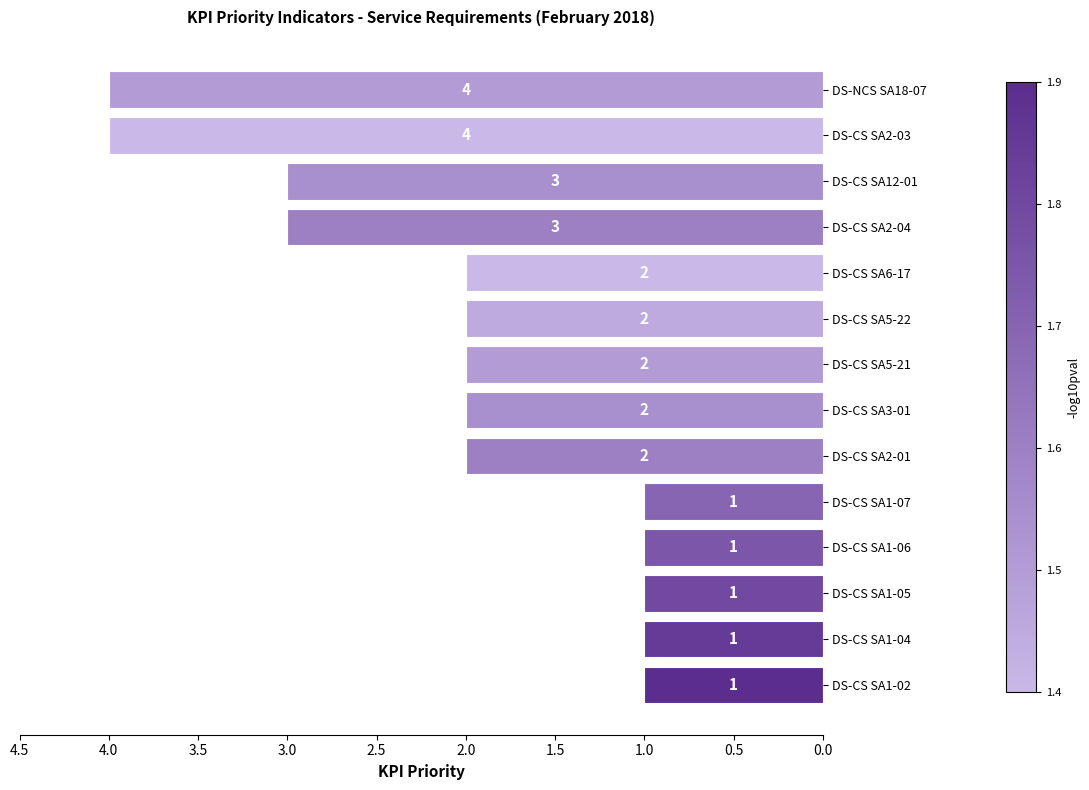

Count the values in the range 1 to 3.

12